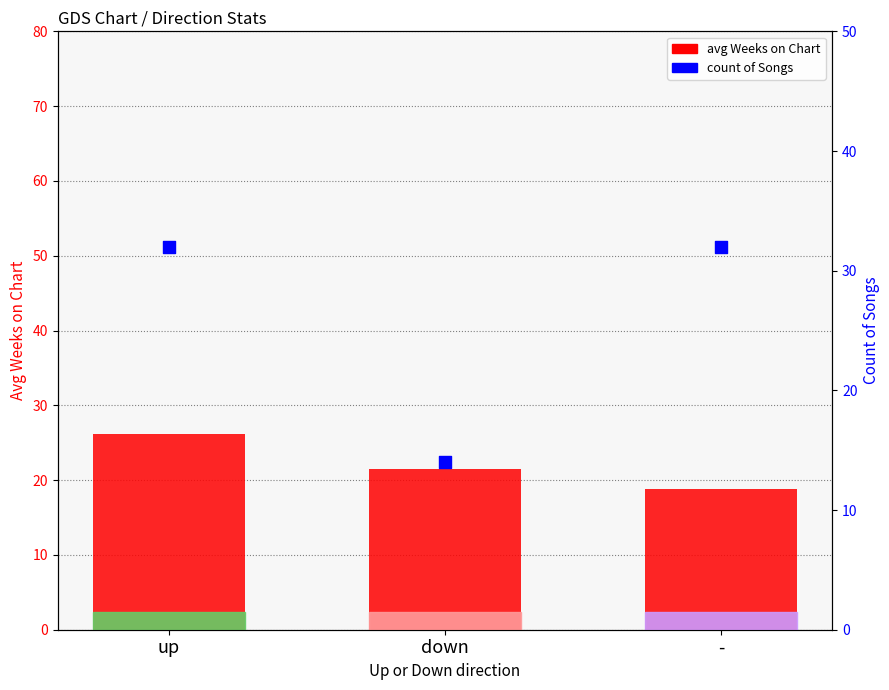

Which series has the widest spread of Y values?

count